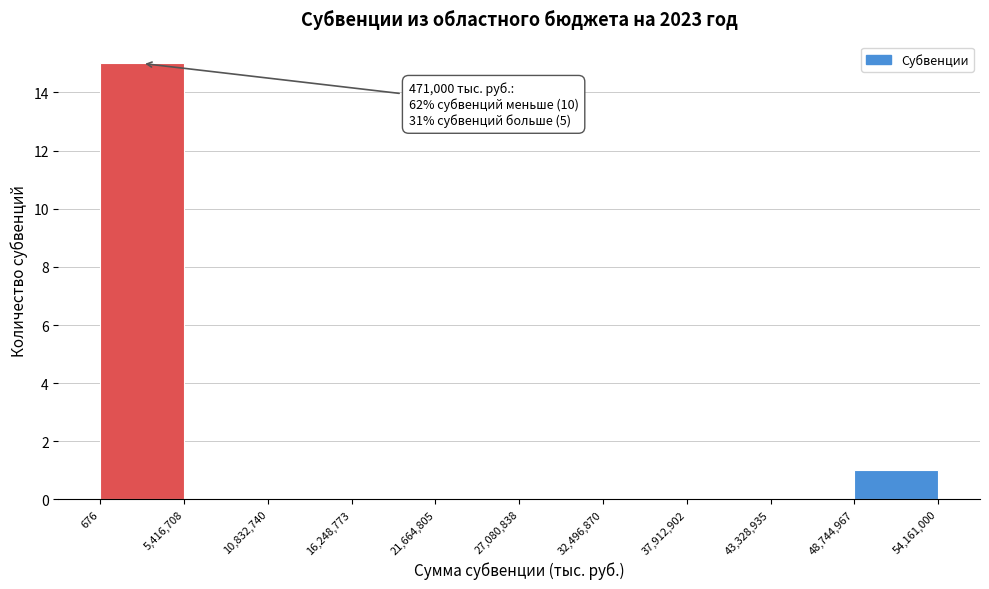

Which range on the x-axis has the tallest bar?

676 to 5,416,708